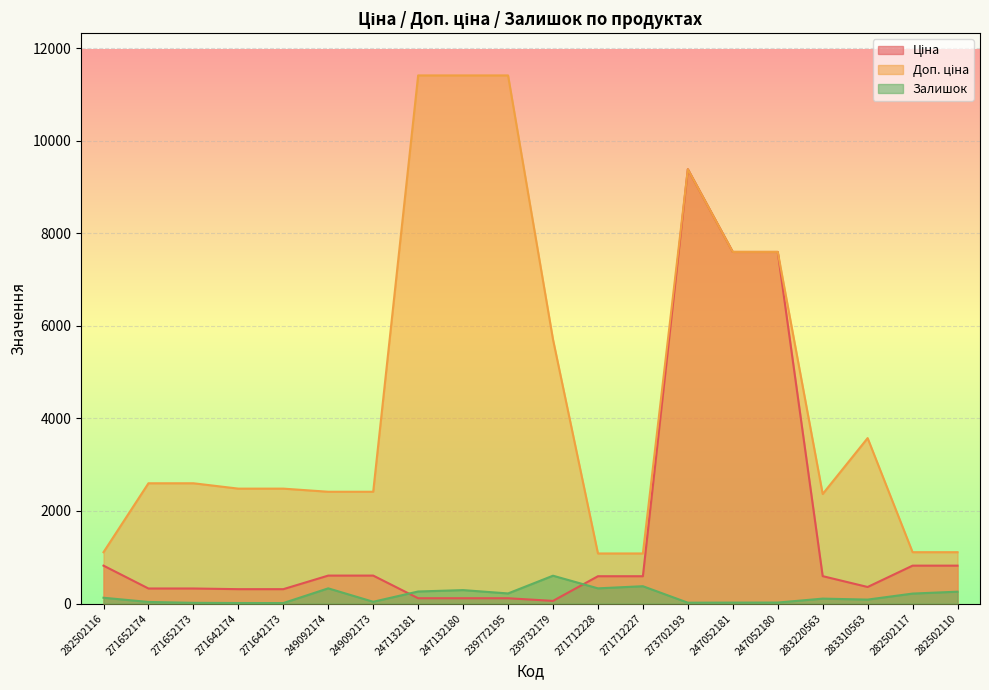

After their last crossing, which series has the higher values: Залишок or Ціна?

Ціна